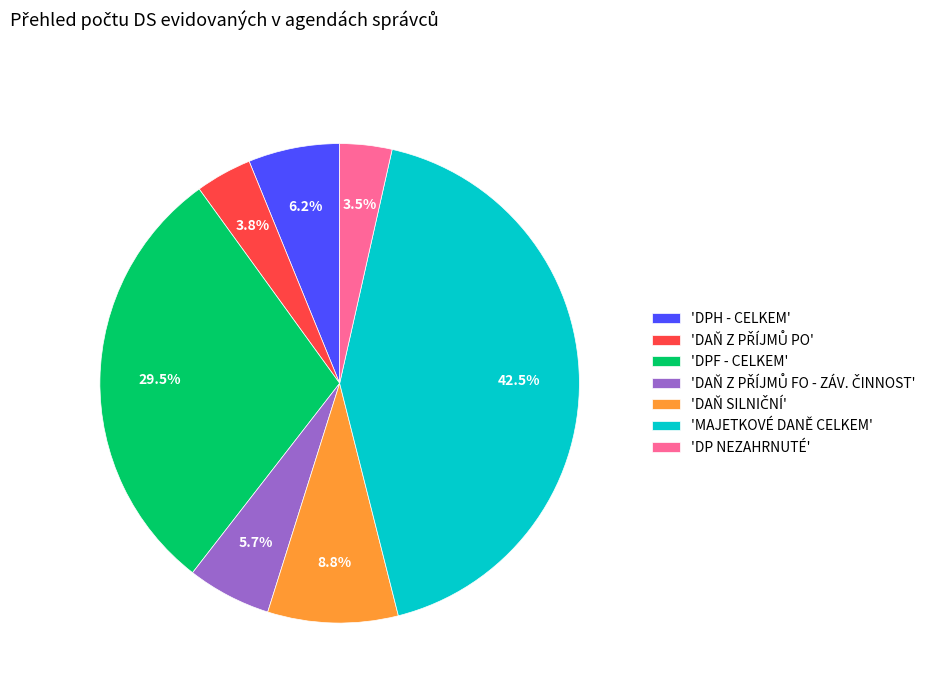

Is there a majority slice in this chart?

No